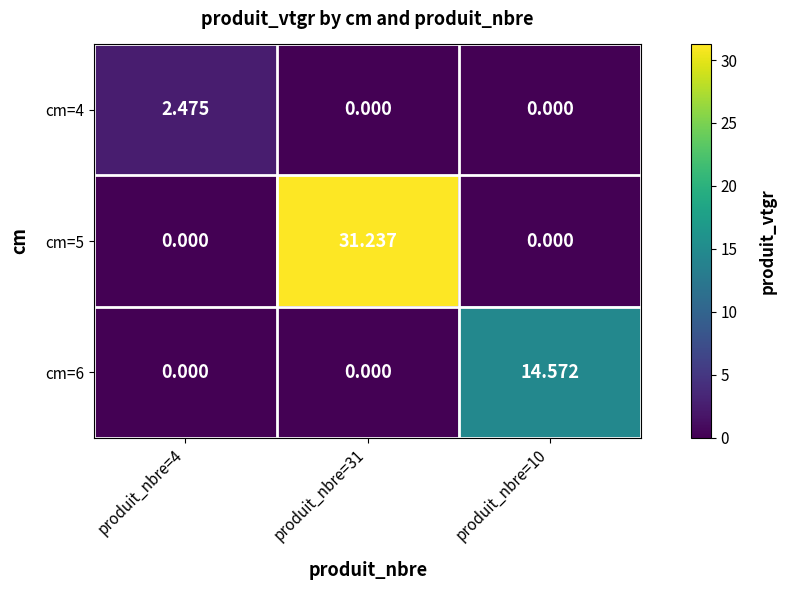

List the series in order of their peak value, lowest first.

cm=4, cm=6, cm=5